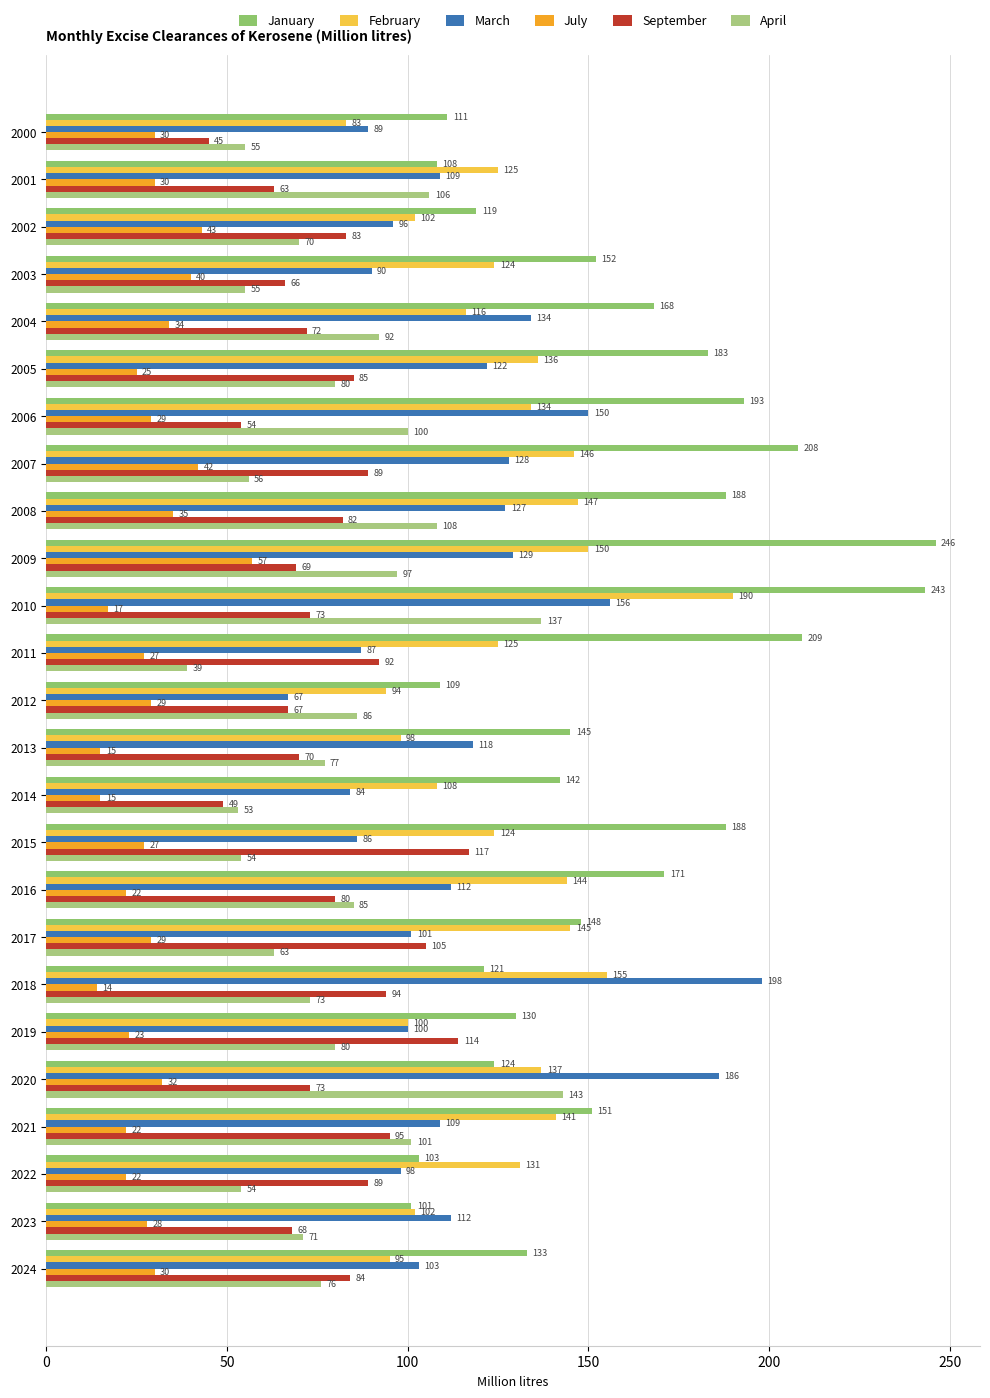

Which category has the highest value in the January series?

2009